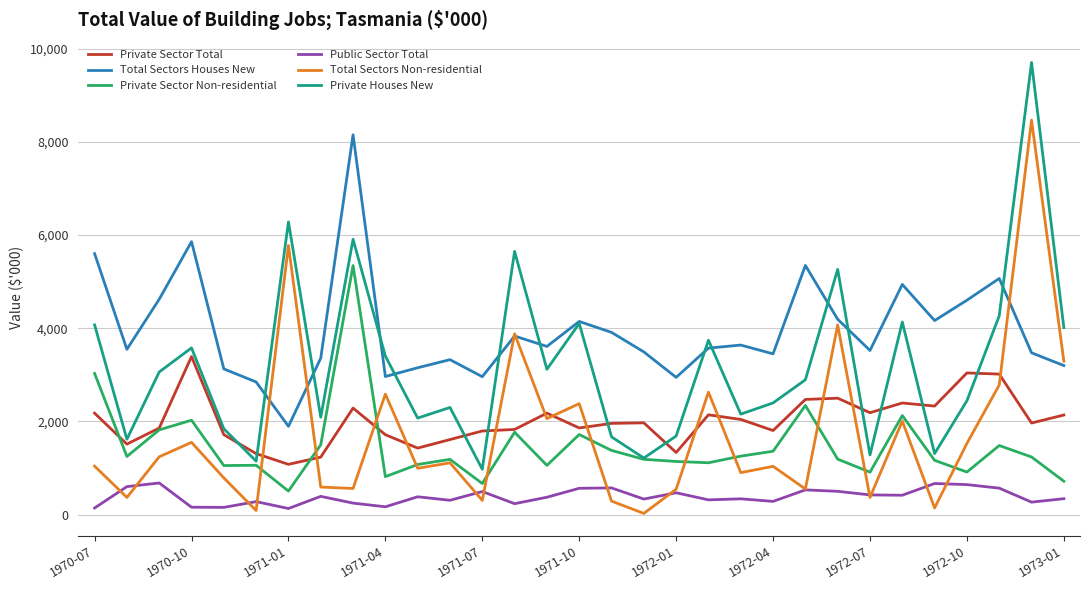

Which series has the widest spread of values?

Private Houses New